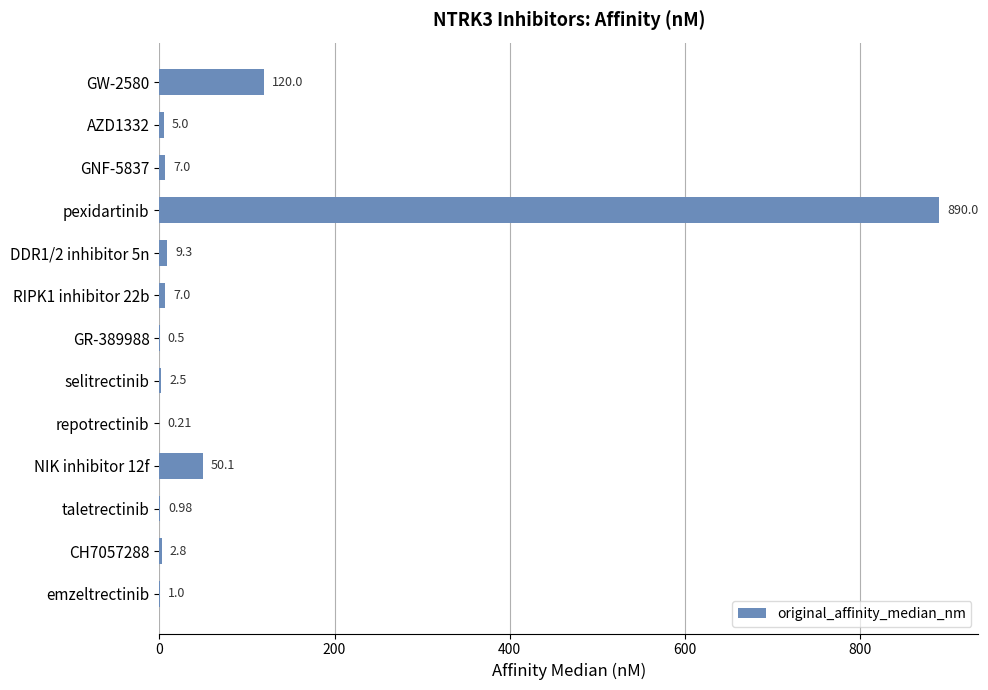

What is the ratio of the value at DDR1/2 inhibitor 5n to the value at CH7057288?

3.3